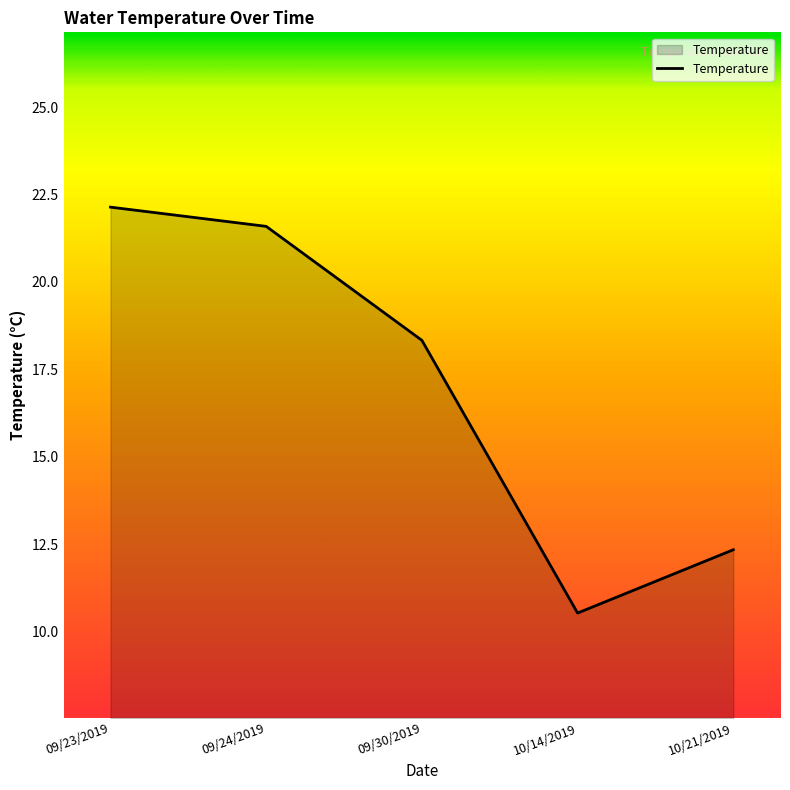

The chart shows a value of 36.6 at 09/24/2019. True or false?

False